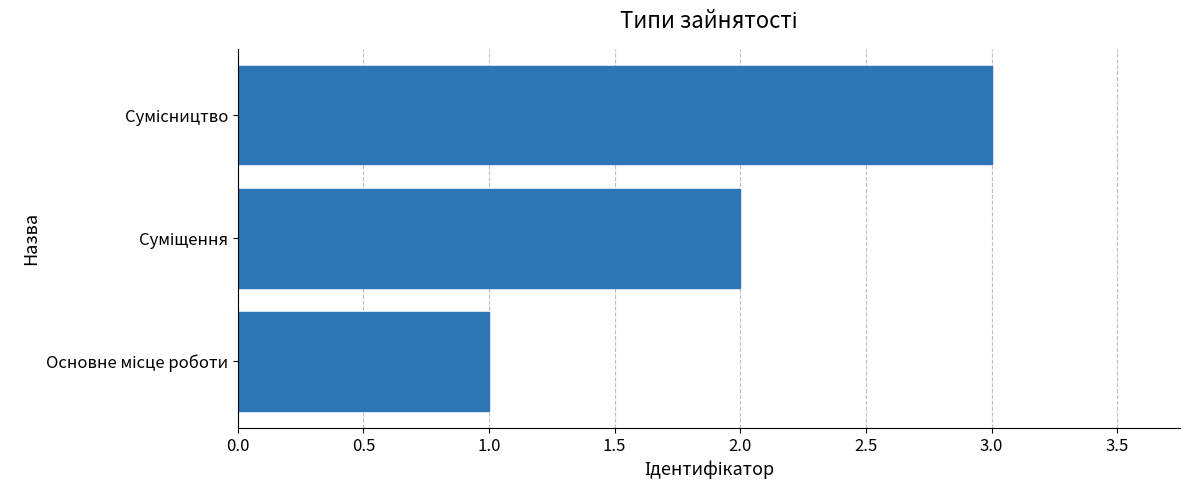

What is the maximum value shown in the chart?

3